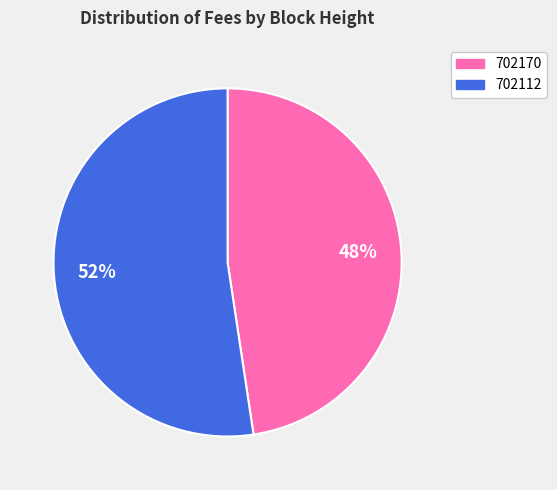

What is the largest slice in the pie chart?

702112